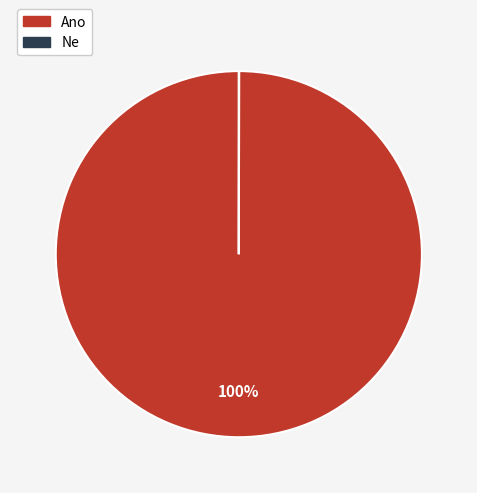

Which slice is the largest?

Ano